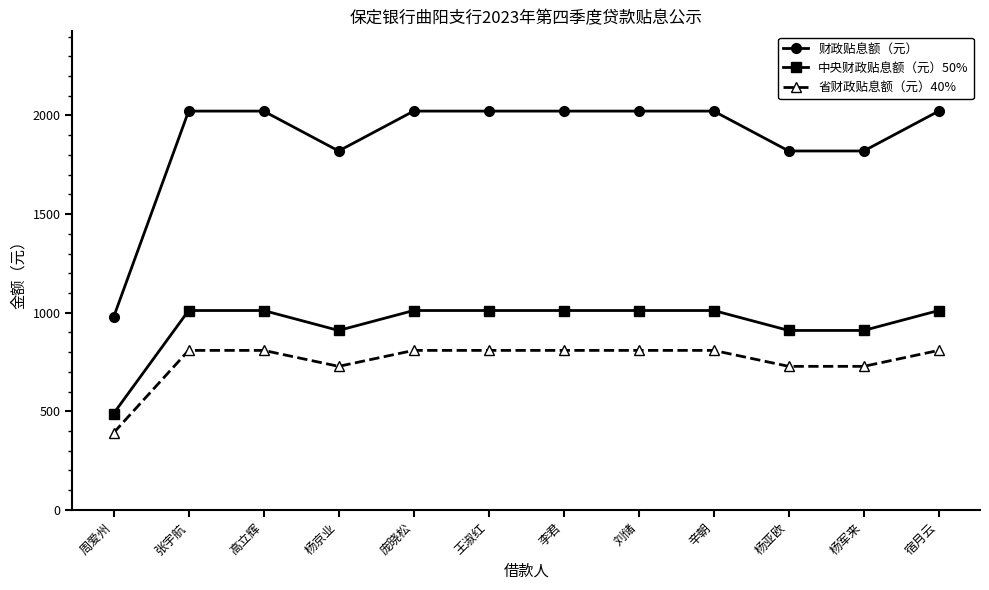

True or false: 省财政贴息额（元）40% and 财政贴息额（元） intersect in this chart.

False